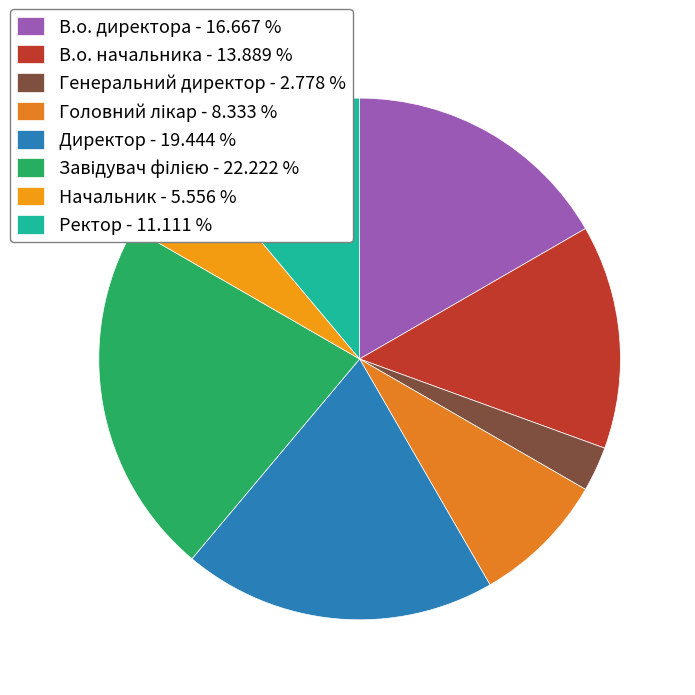

What is the smallest slice in the pie chart?

Генеральний директор